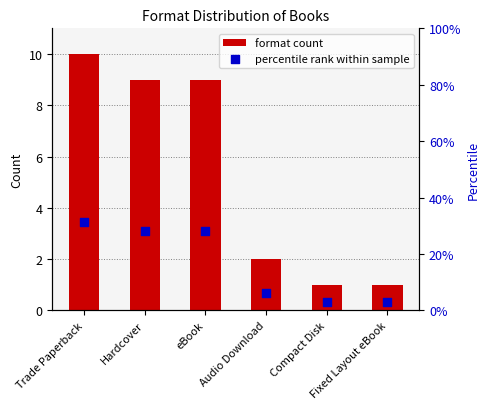

Is the value of percentile rank within sample at eBook greater than the value of format count at Compact Disk?

Yes